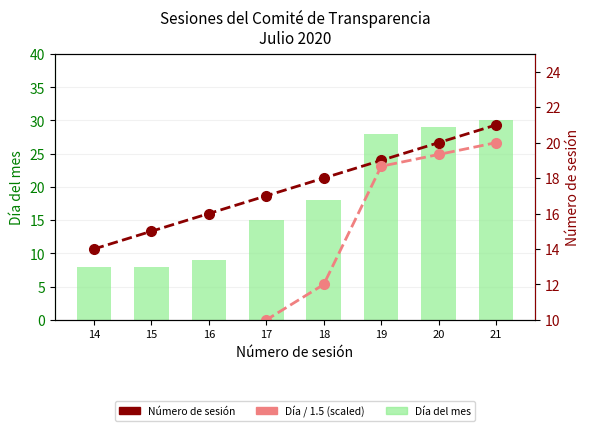

Is it true that Día / 1.5 (scaled) equals 9.1 at 20?

False